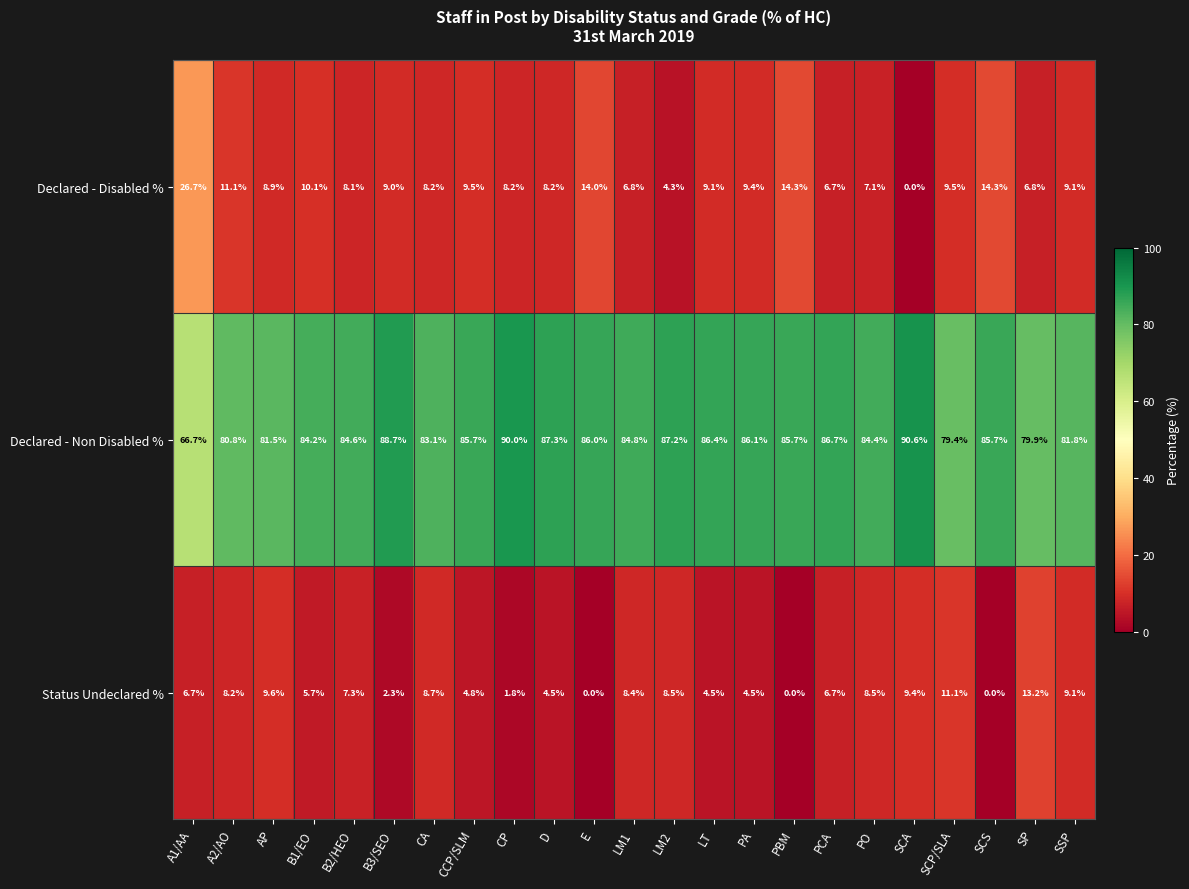

Where is Status Undeclared % nearest to the value 6?

B1/EO